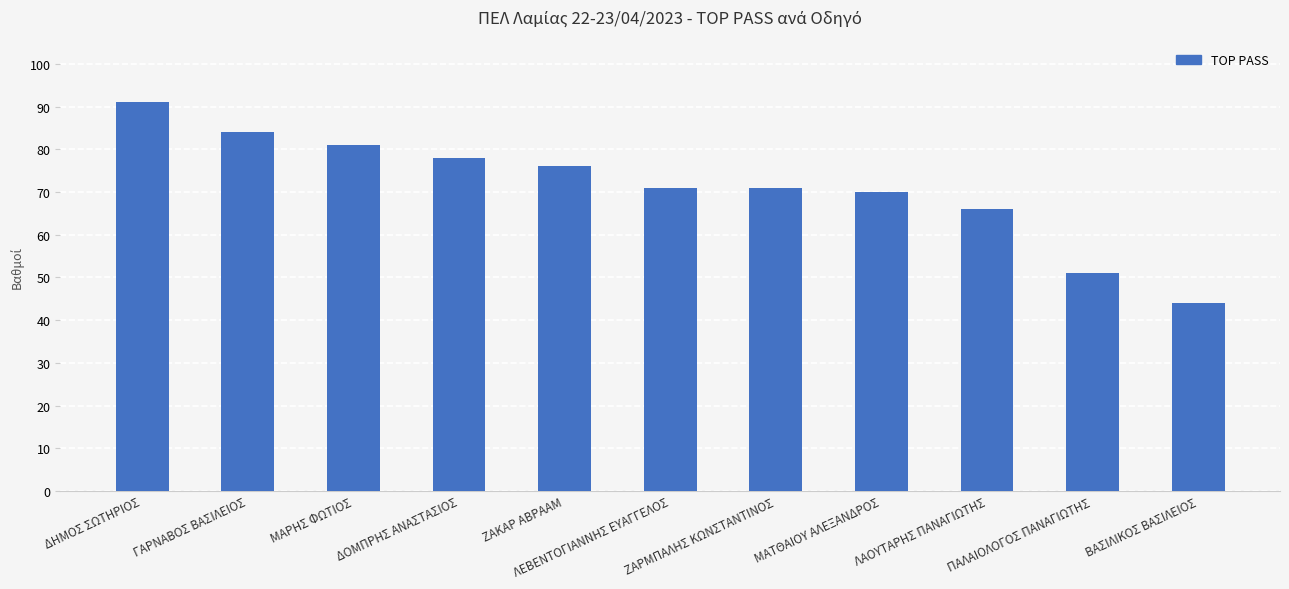

Does the chart contain stacked bars?

No